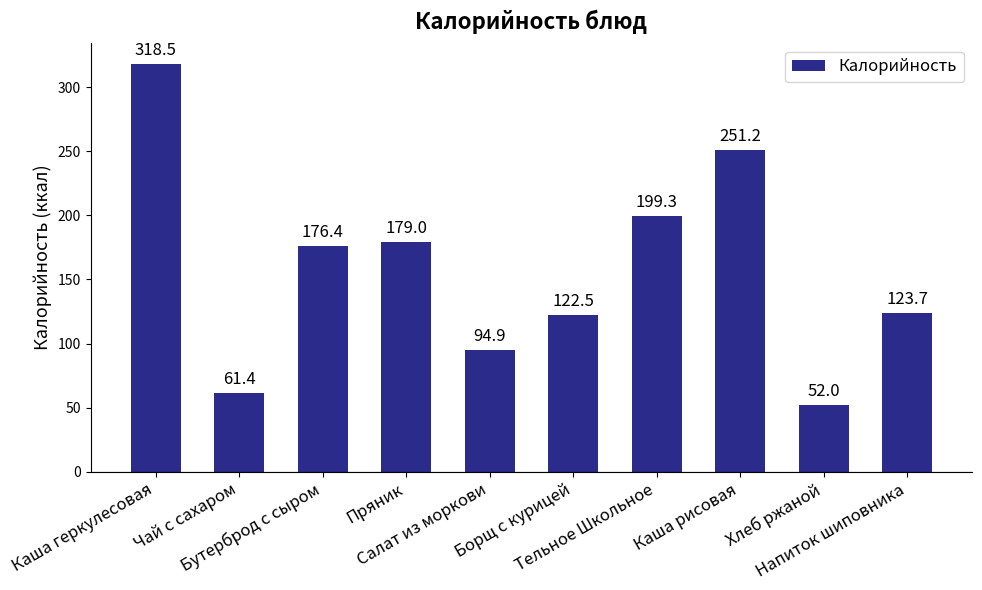

What is the ratio of the value at Напиток шиповника to the value at Чай с сахаром?

2.0